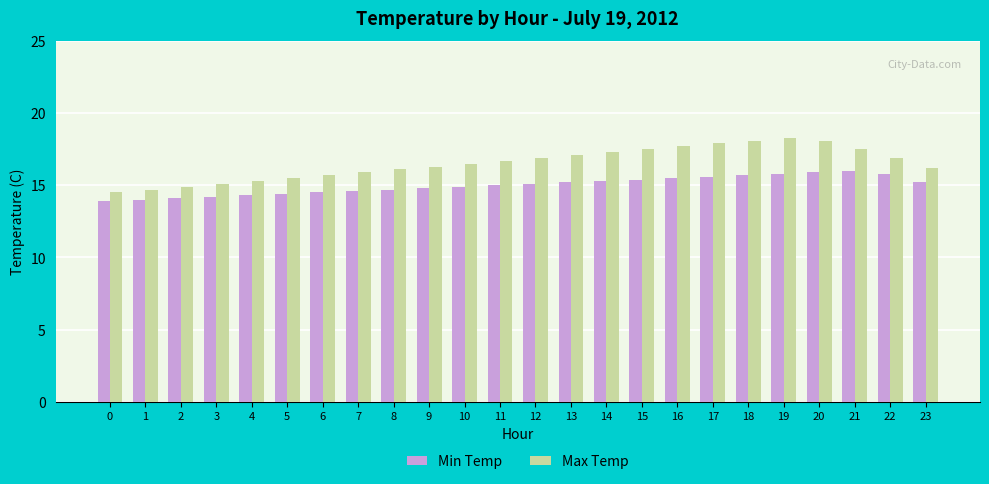

Is the value of Max Temp at 23 greater than the value of Min Temp at 6?

Yes